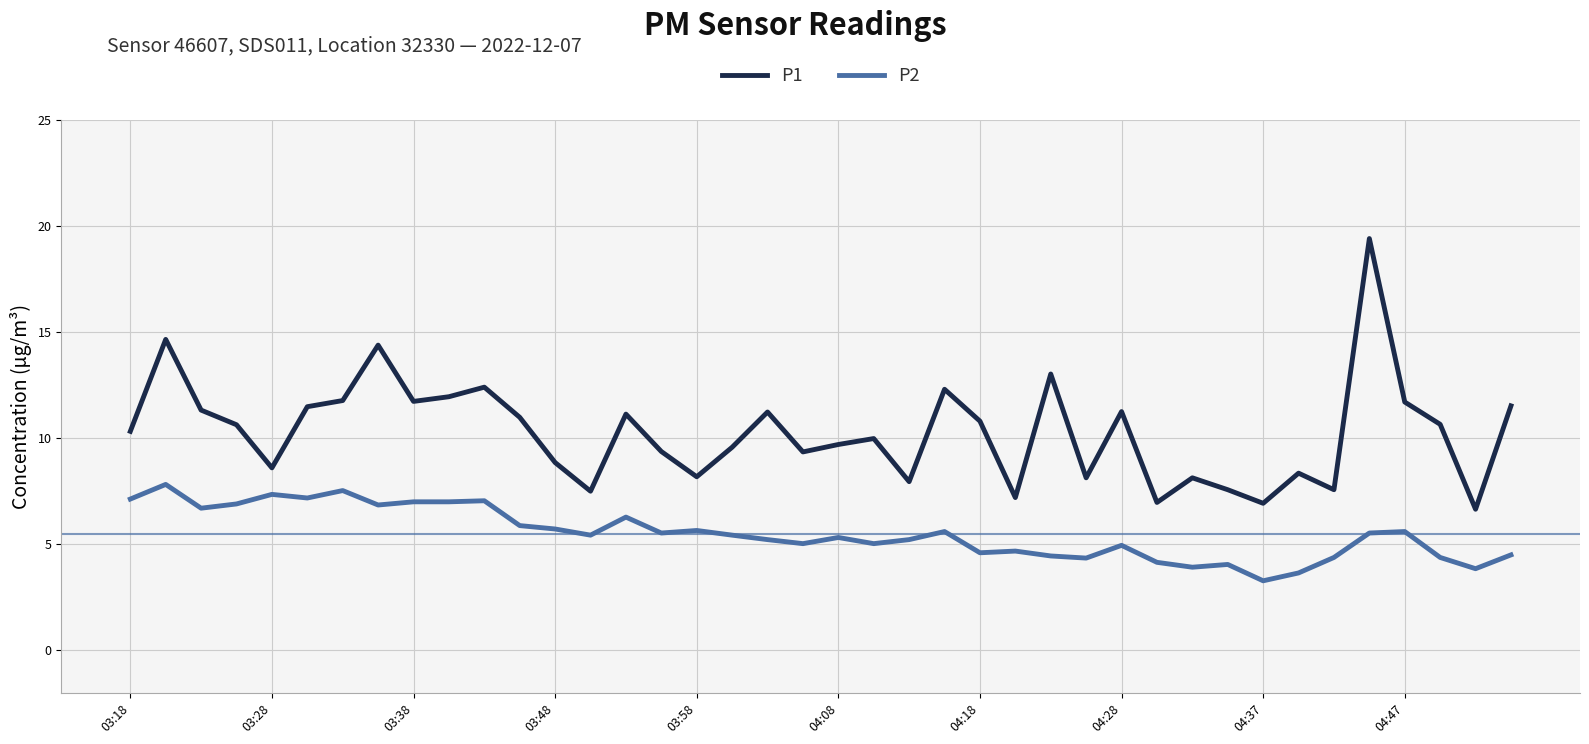

What is the greatest value displayed?

19.4